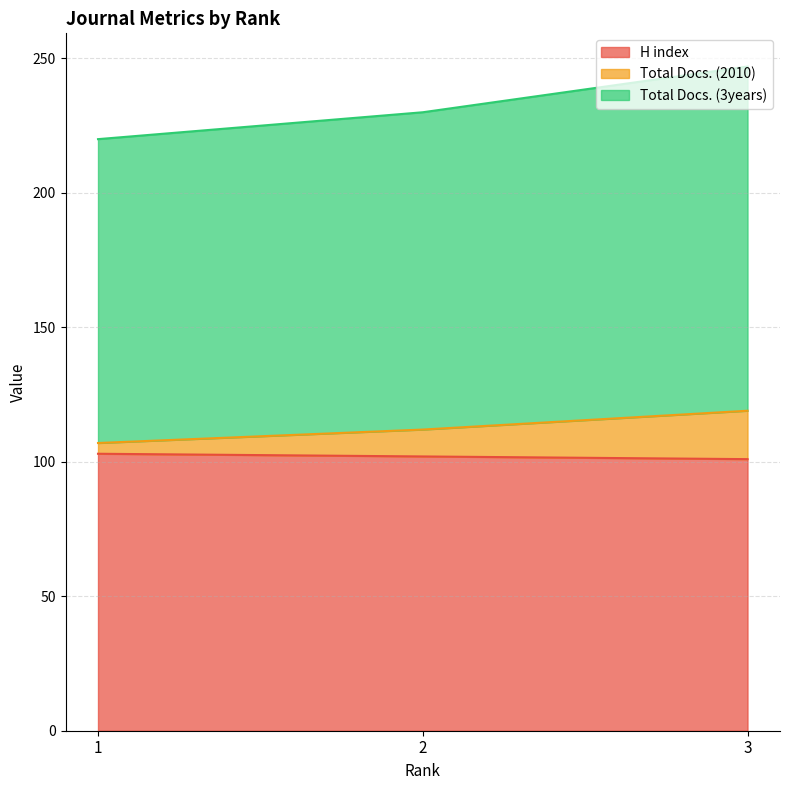

How many lines are shown in the chart?

3